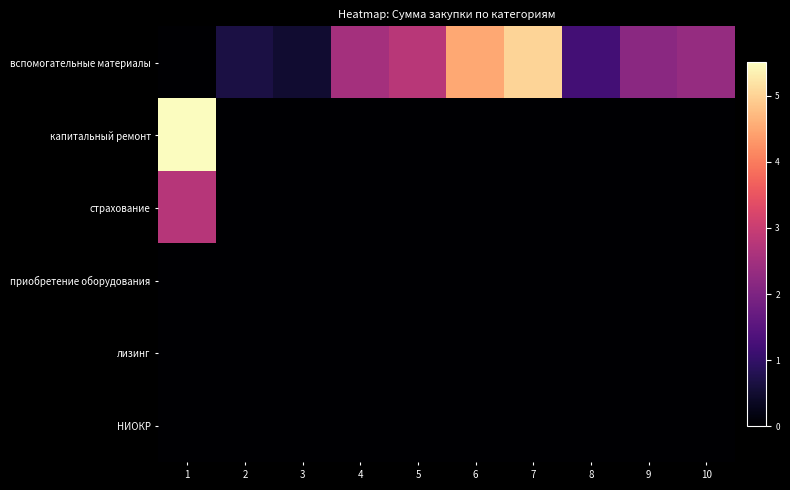

Which has a higher value, 10 or 2?

10